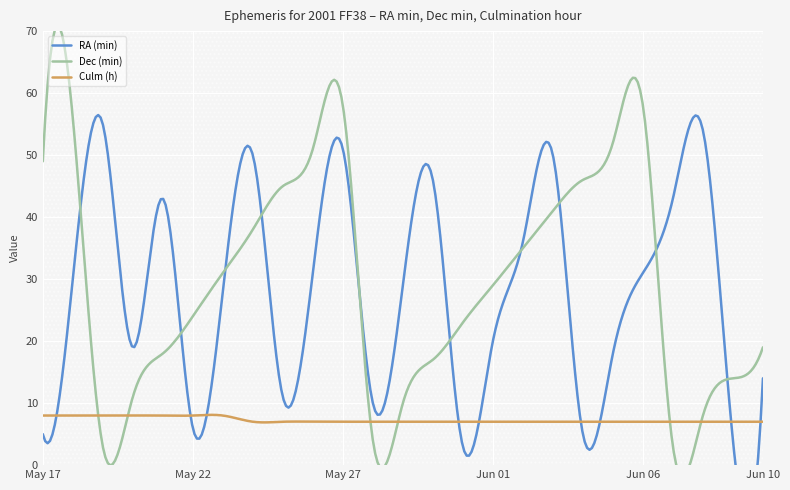

At which category is the sum across all series the highest?

May 27